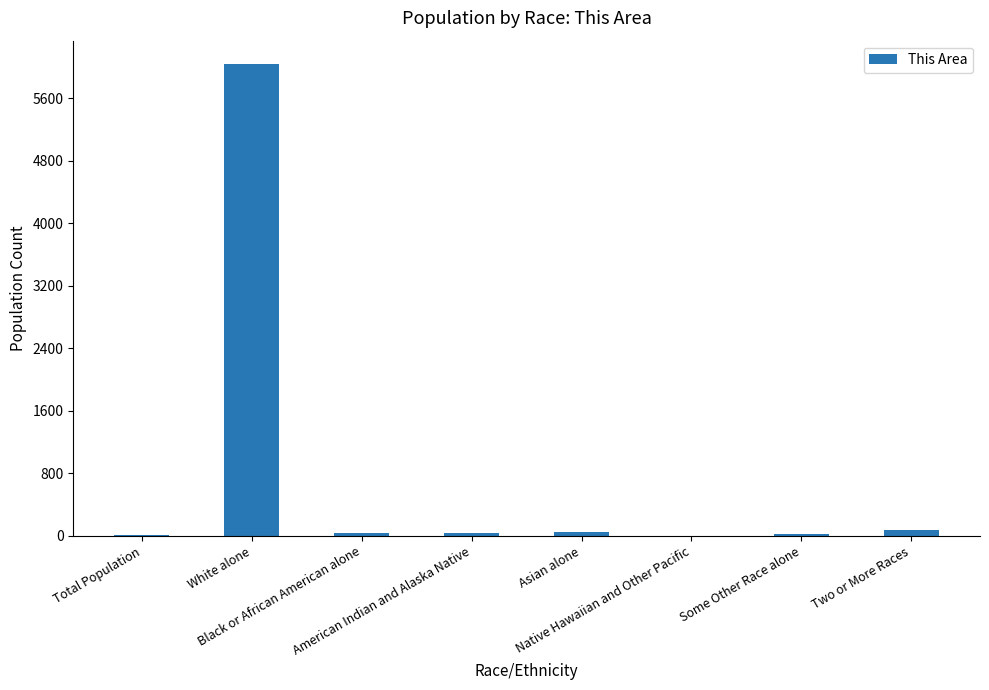

How many data points does each series have?

8